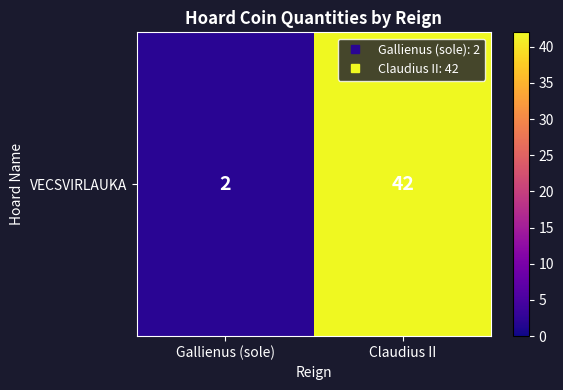

Approximately how many times larger is the value at Claudius II compared to Gallienus (sole)?

21.0